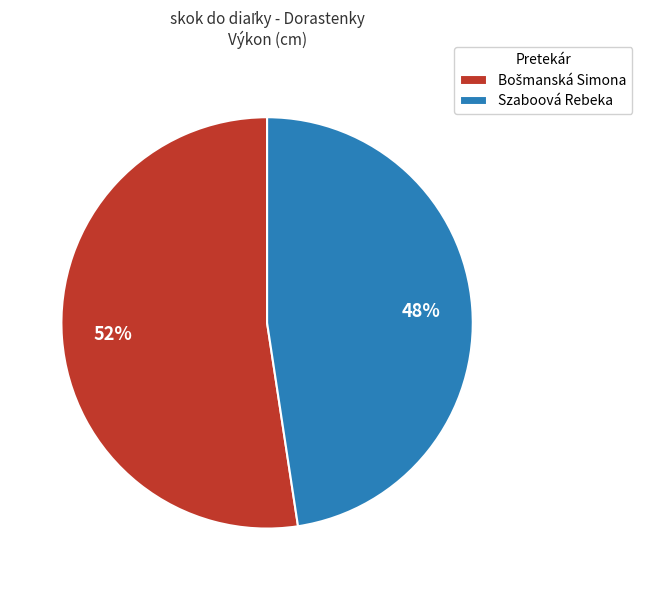

Is it true that Szaboová Rebeka is 58% of the pie?

False